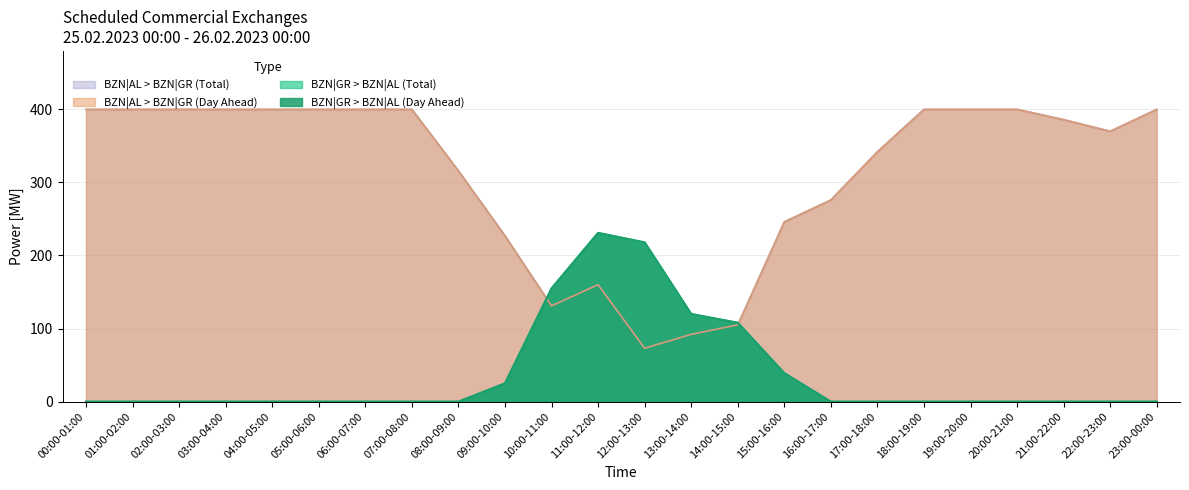

What is the label of the 4th point from the right?

20:00-21:00